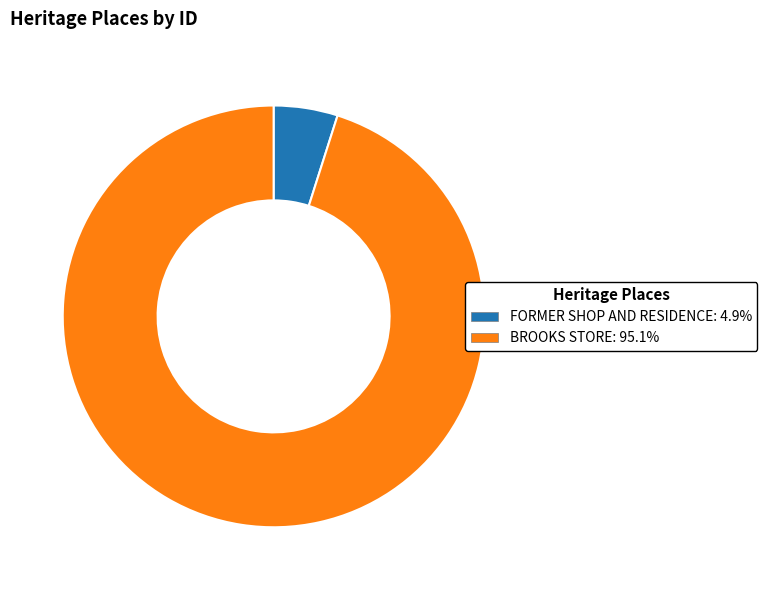

Is there a majority slice in this chart?

Yes